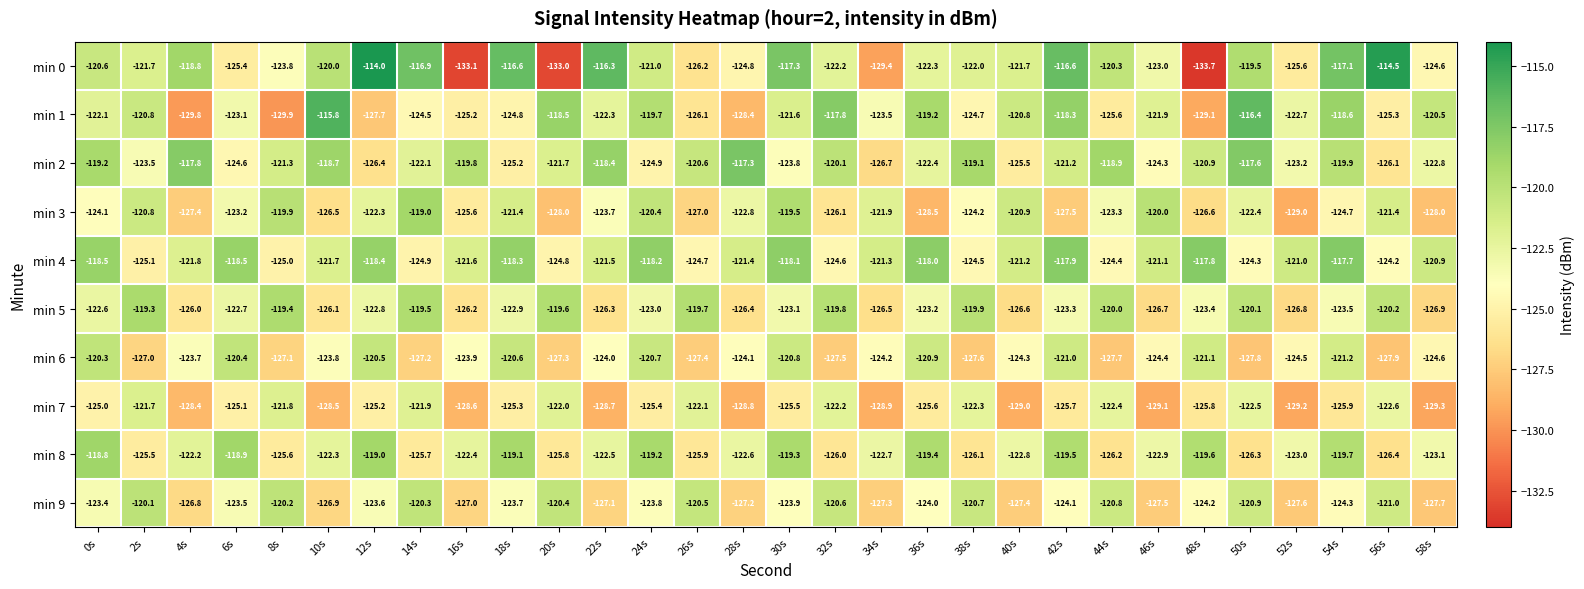

How many data points does each series have?

30